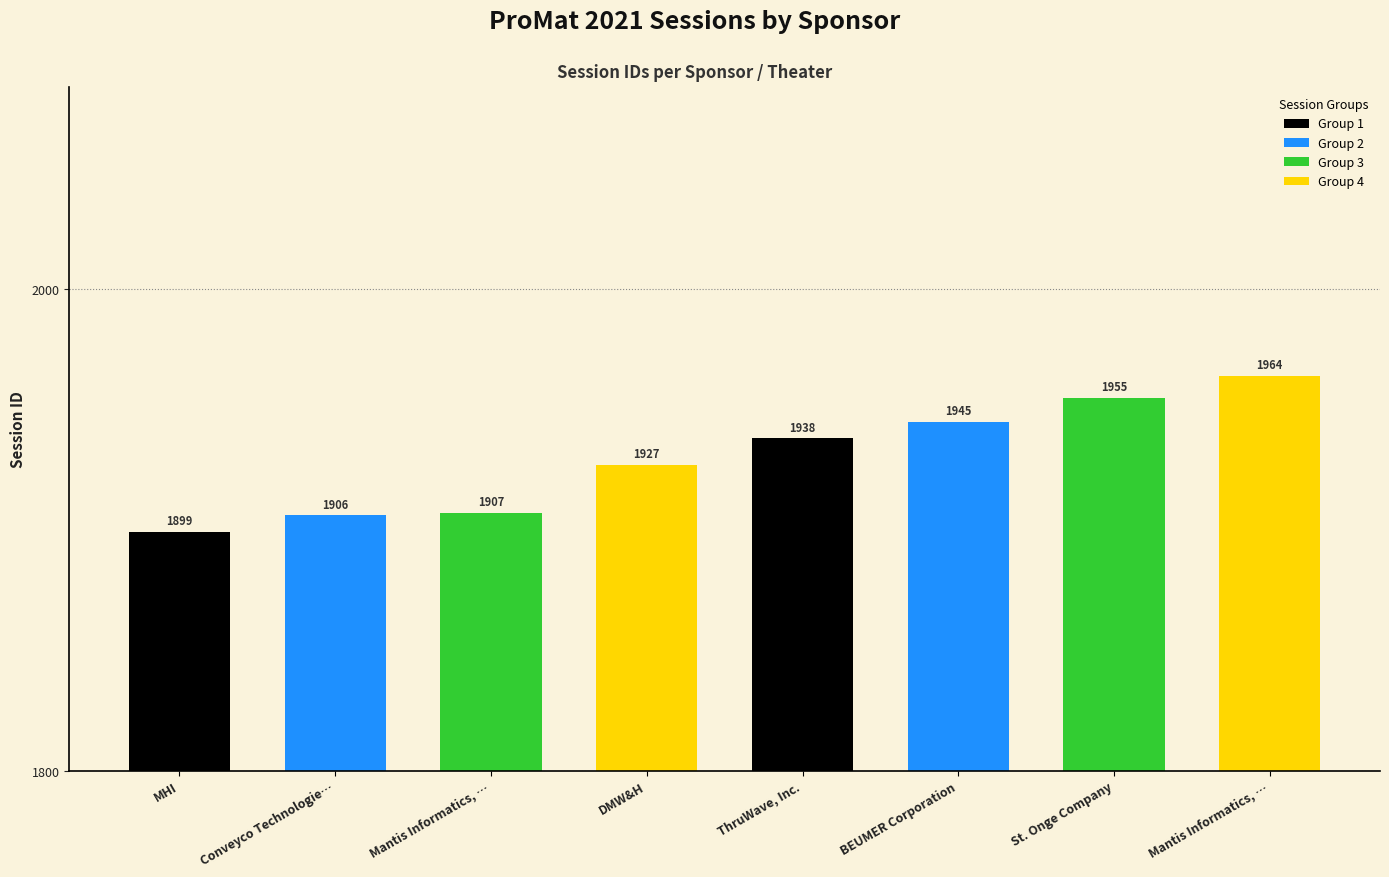

Is it true that the value at Conveyco Technologie… is 1906?

True